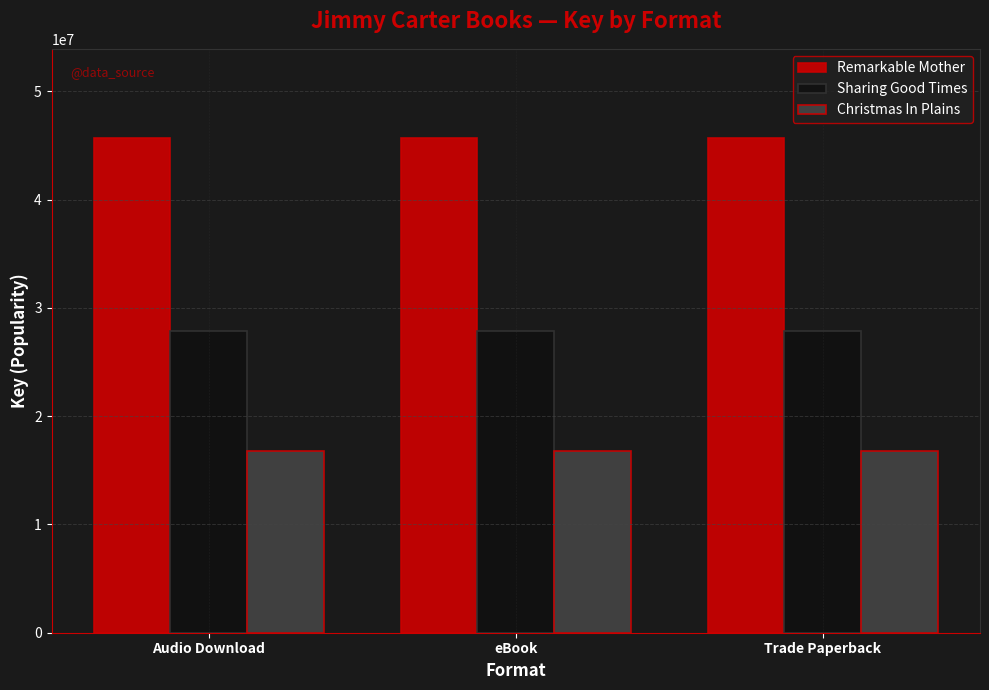

How many bars are there in total?

9